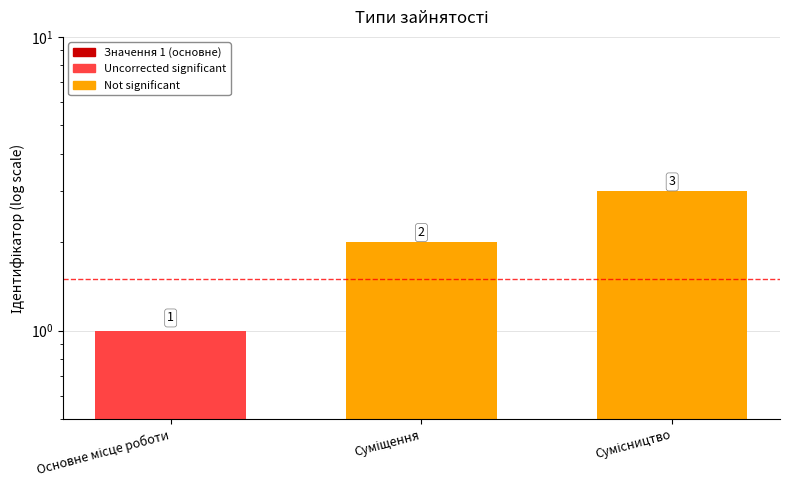

Rank the categories by value from highest to lowest.

Сумісництво, Суміщення, Основне місце роботи